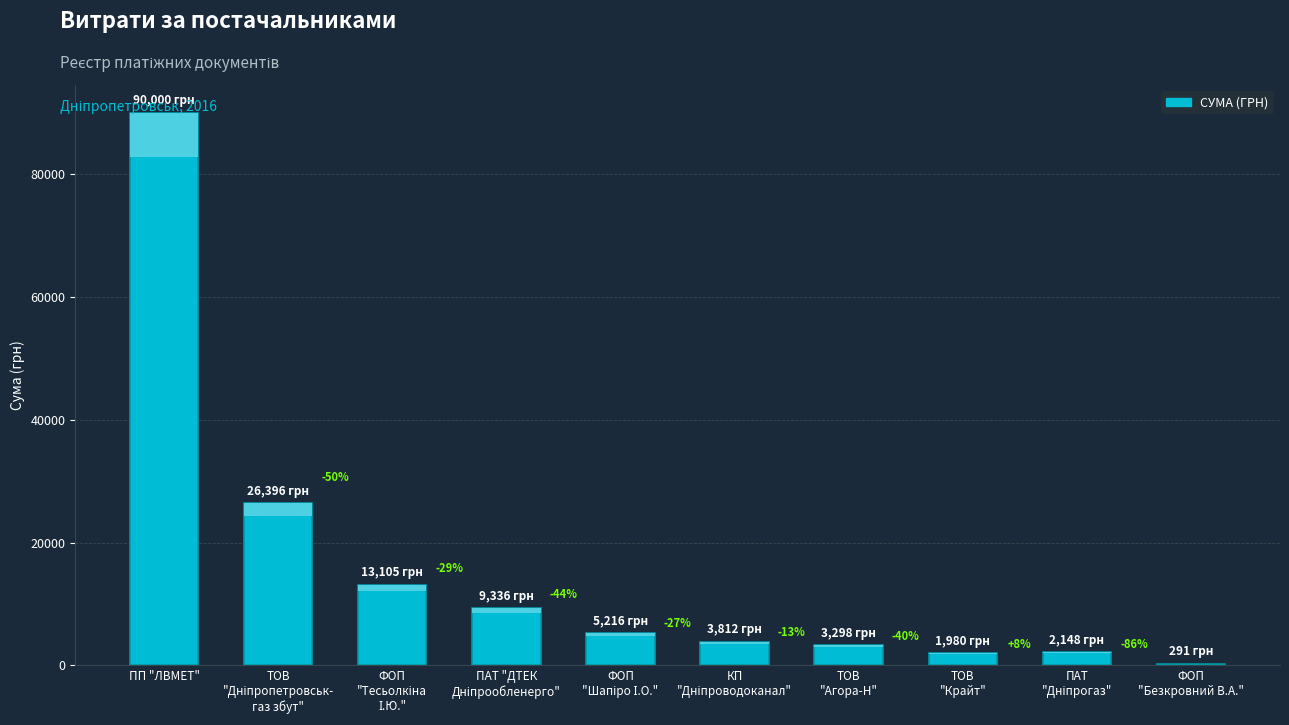

What is the change in value from ТОВ
"Дніпропетровськ-
газ збут" to ТОВ
"Агора-Н"?

-23097.8